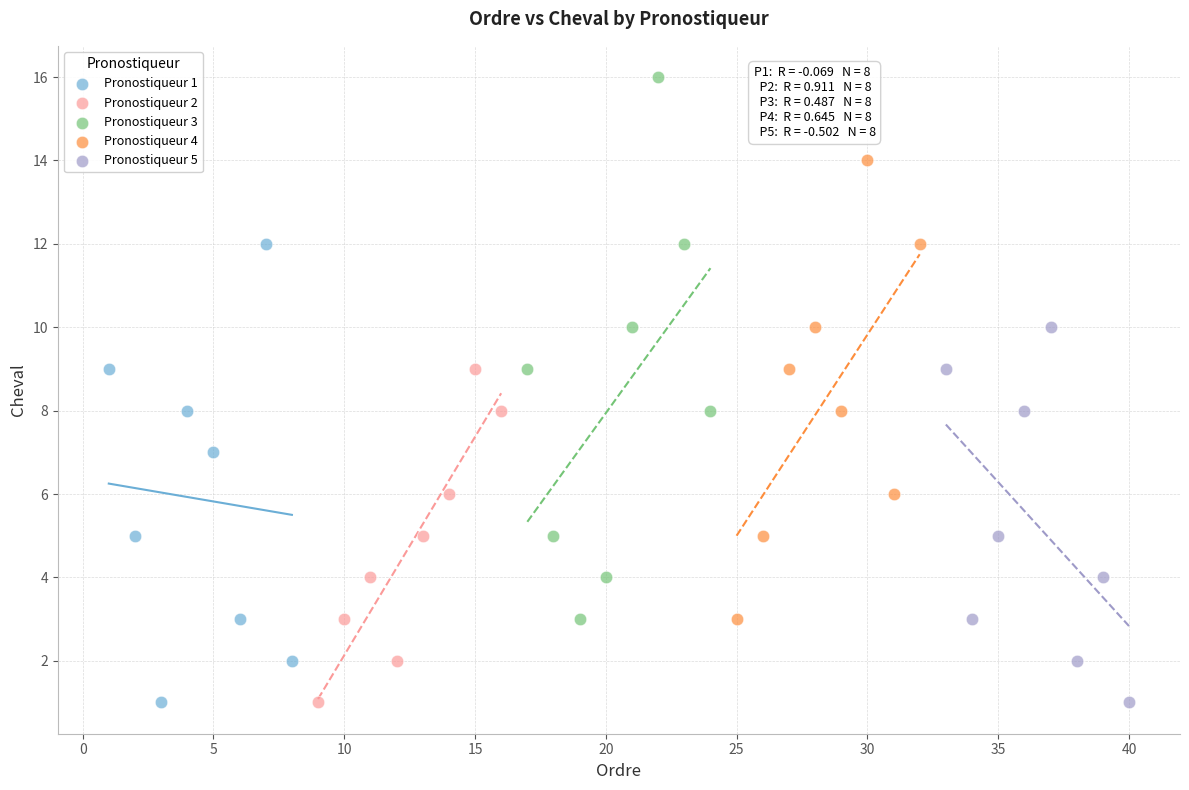

Which series reaches the maximum Y coordinate?

Pronostiqueur 3